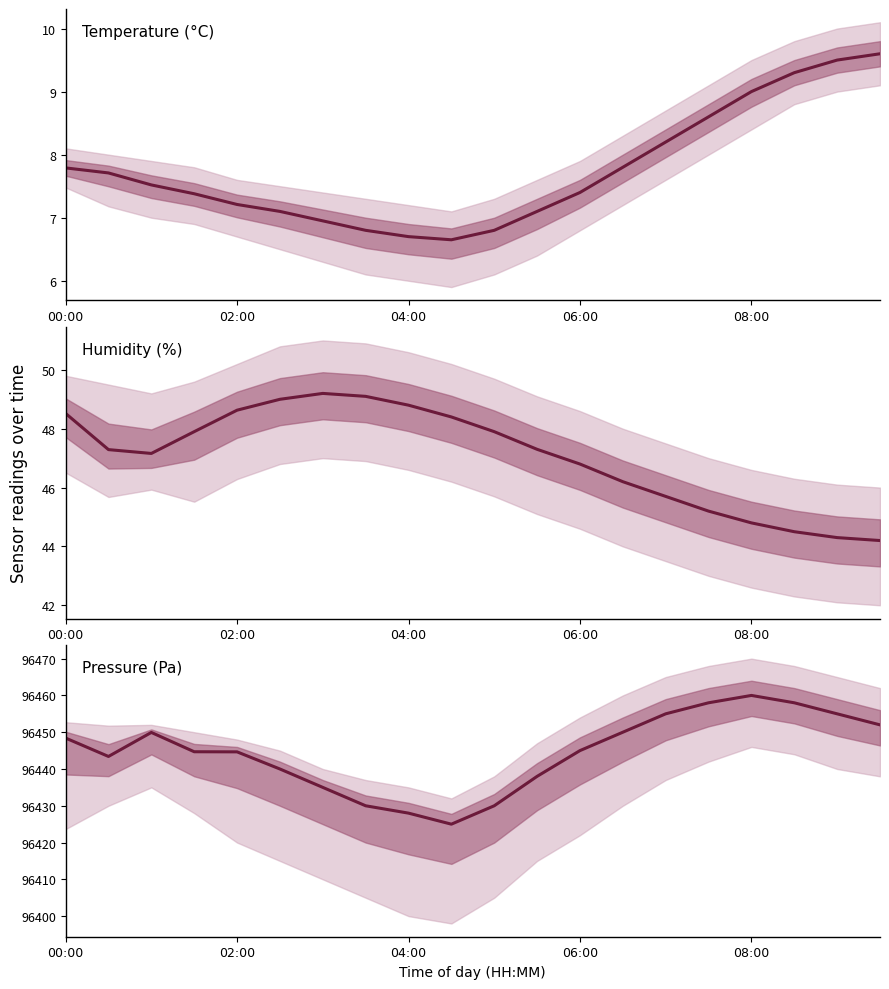

What value does the data have at 19?

96452.0